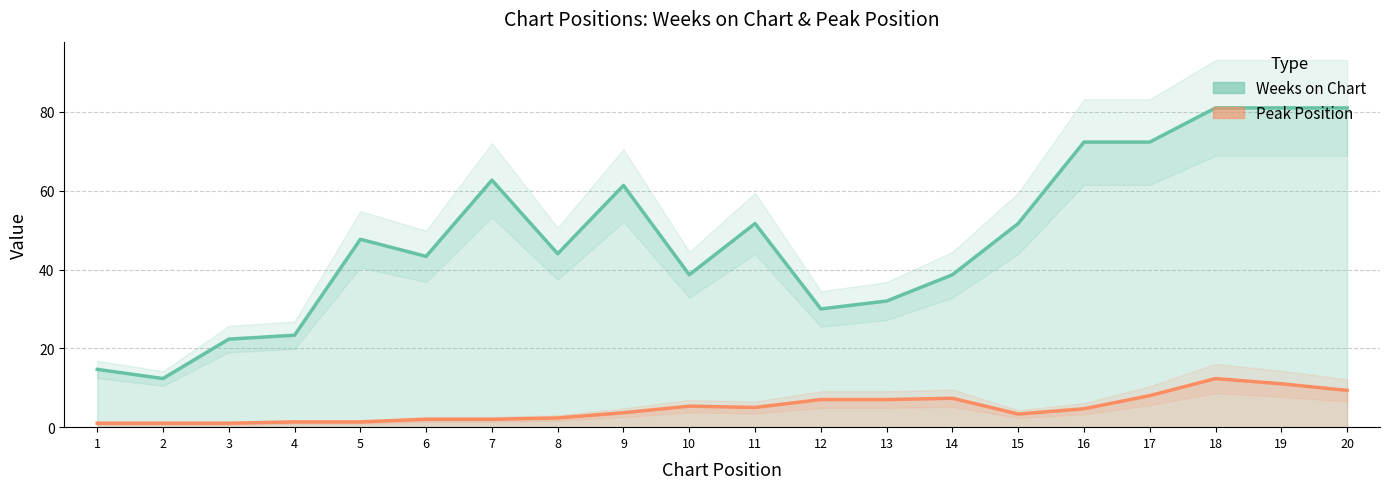

Which series has the largest total across all categories?

Weeks on Chart